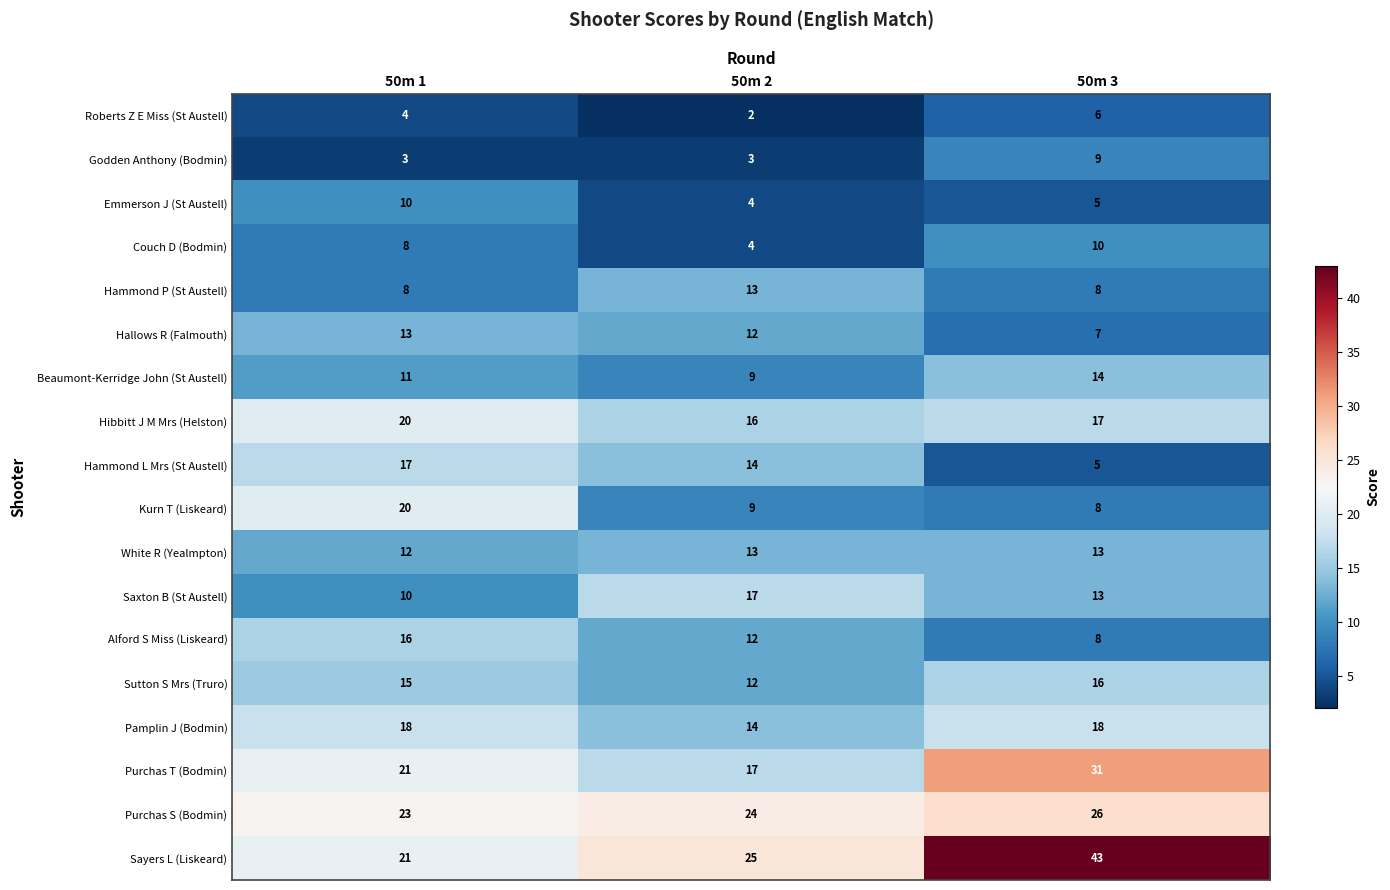

The Godden Anthony (Bodmin) series shows 14 at 50m 3. True or false?

False